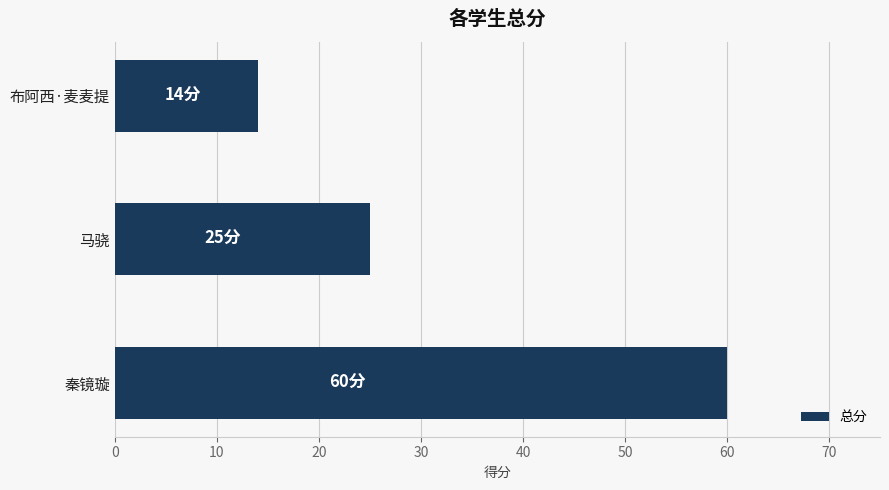

Between 布阿西·麦麦提 and 秦镜璇, which is larger?

秦镜璇